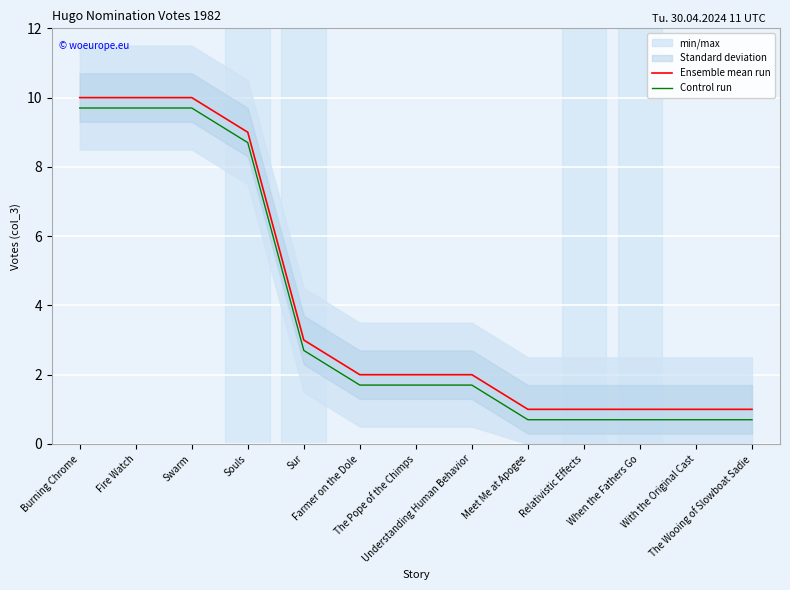

The value of Control run at When the Fathers Go is 0.3. True or false?

False